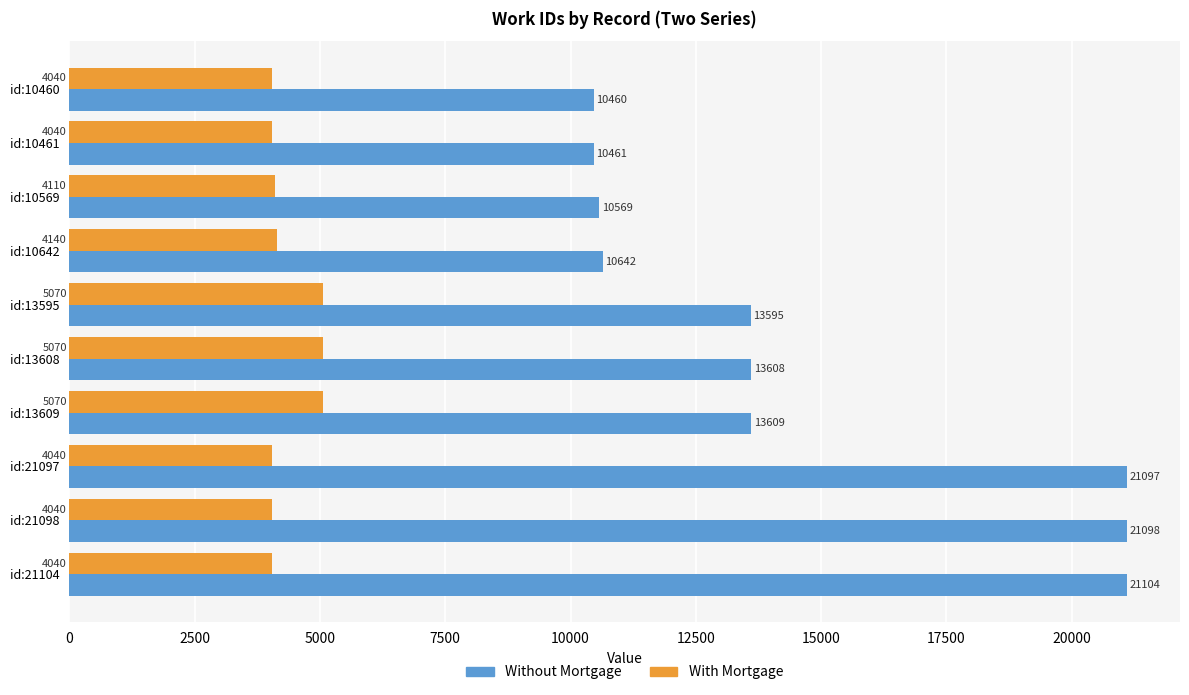

Rank the series by their average value, from highest to lowest.

Without Mortgage, With Mortgage